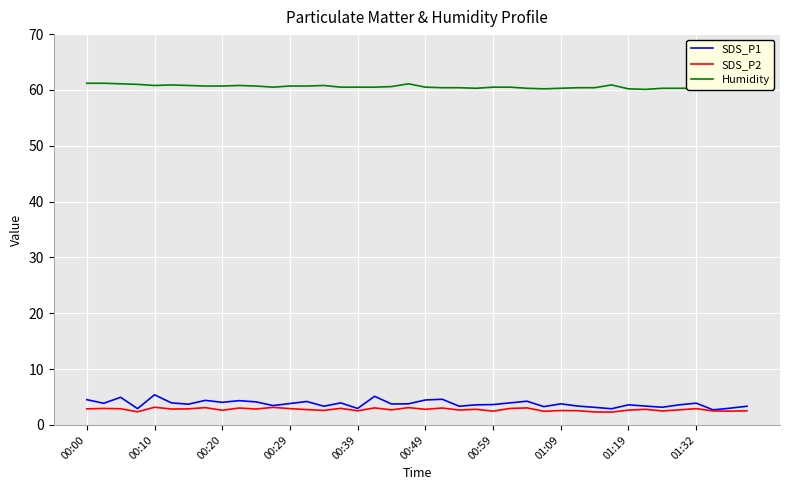

True or false: SDS_P1 and Humidity intersect in this chart.

False